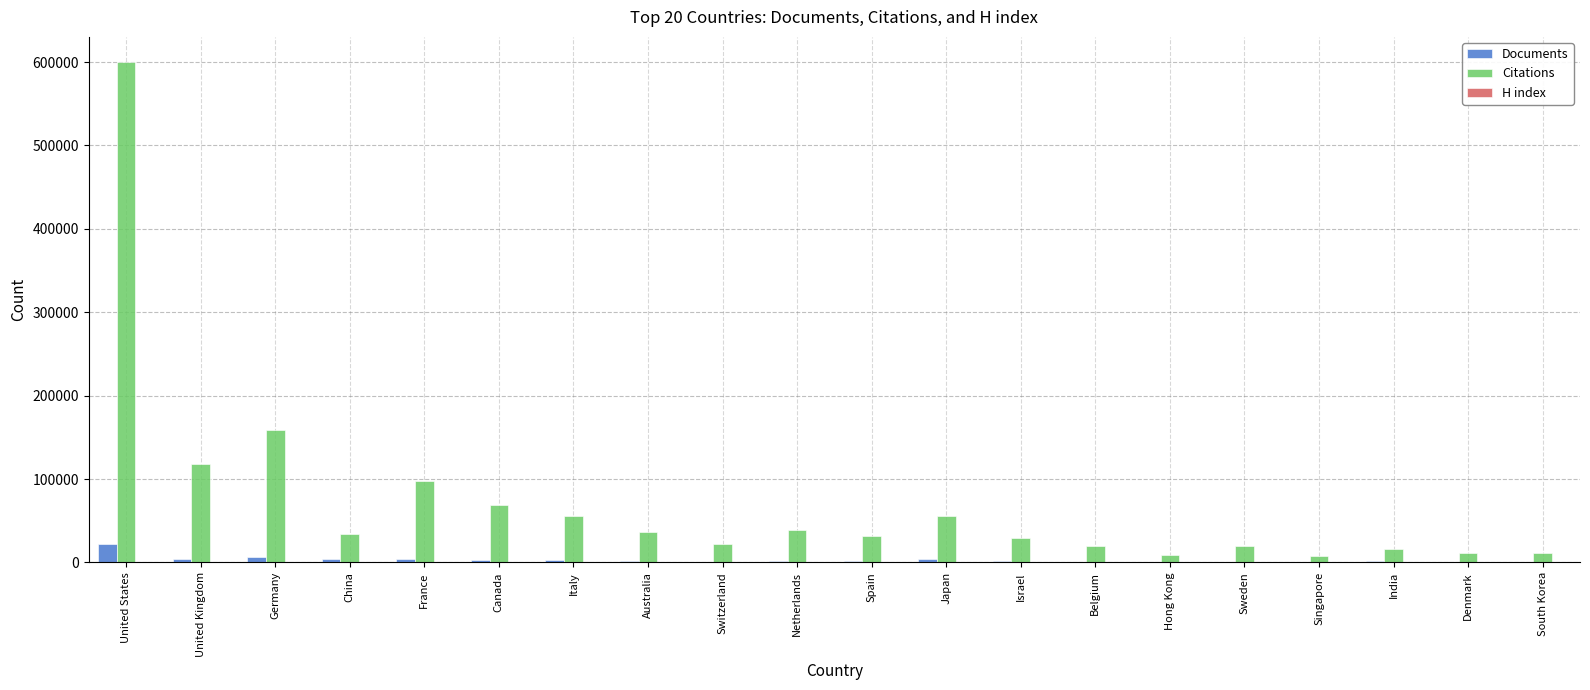

At which category is the sum across all series the highest?

United States